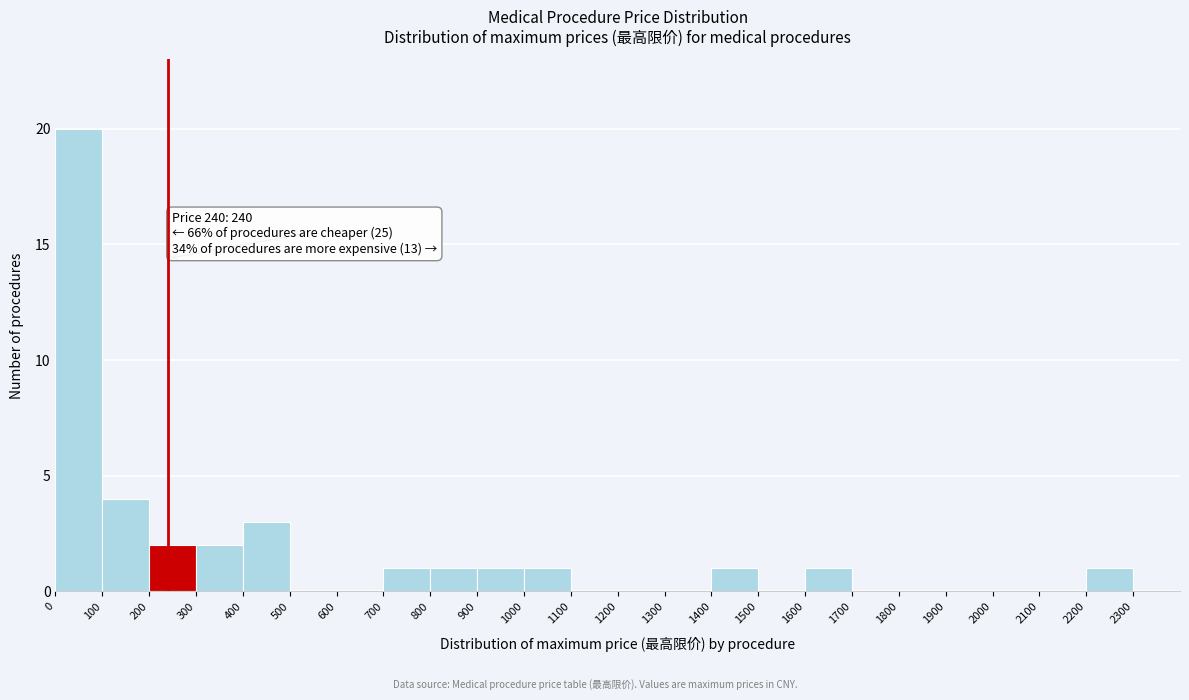

Over which range of the x-axis is the bar tallest?

0 to 100